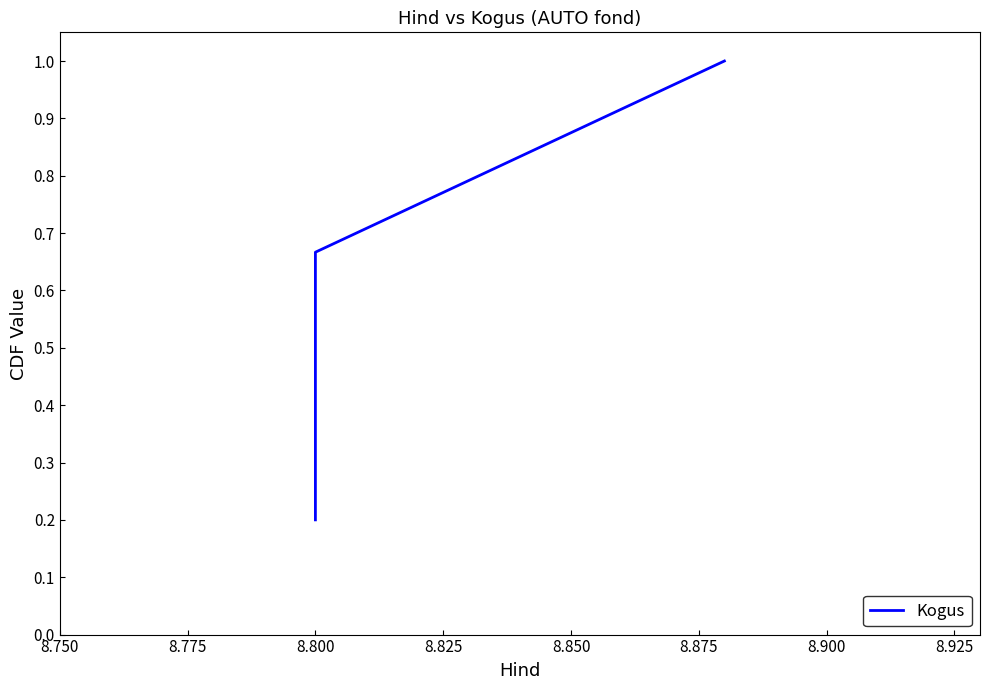

True or false: the data shows 0.1 at 8.800.

False